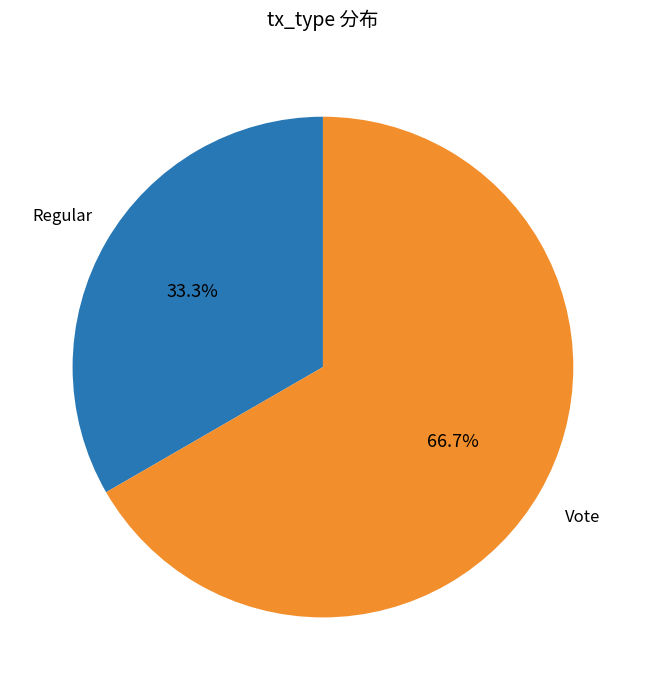

Which slice is the smallest?

Regular